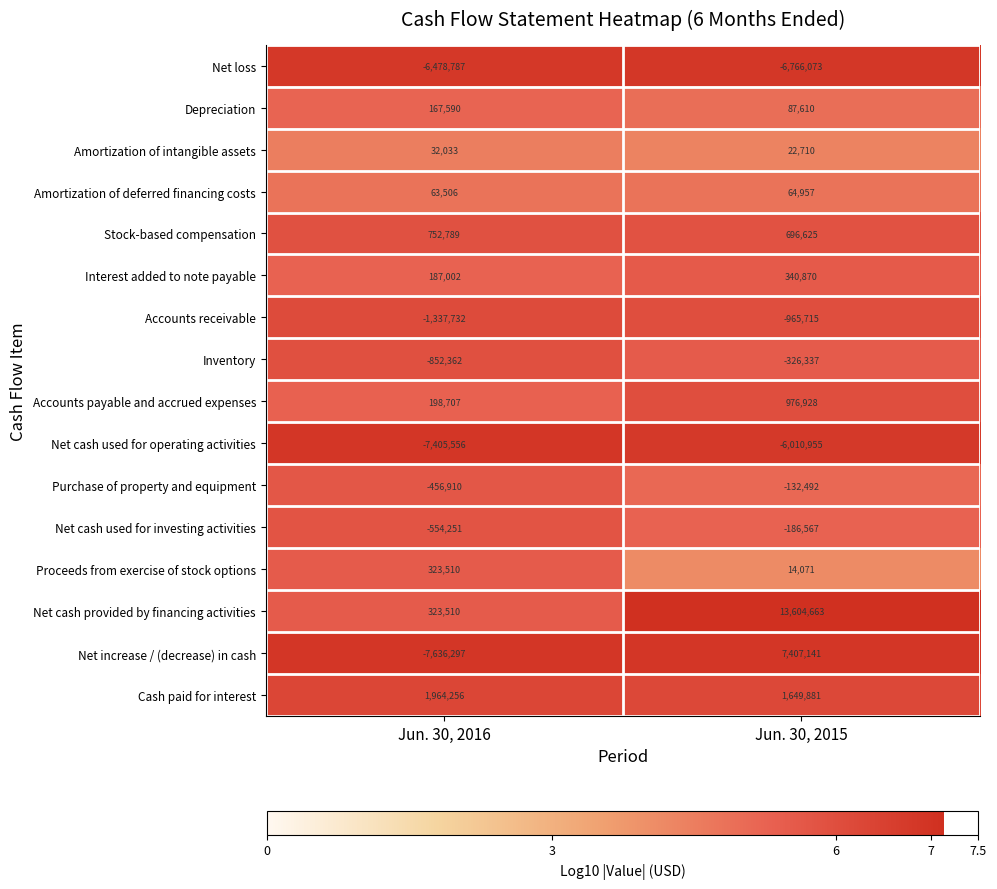

True or false: Amortization of deferred financing costs has a value of 63506 at Jun. 30, 2016.

True